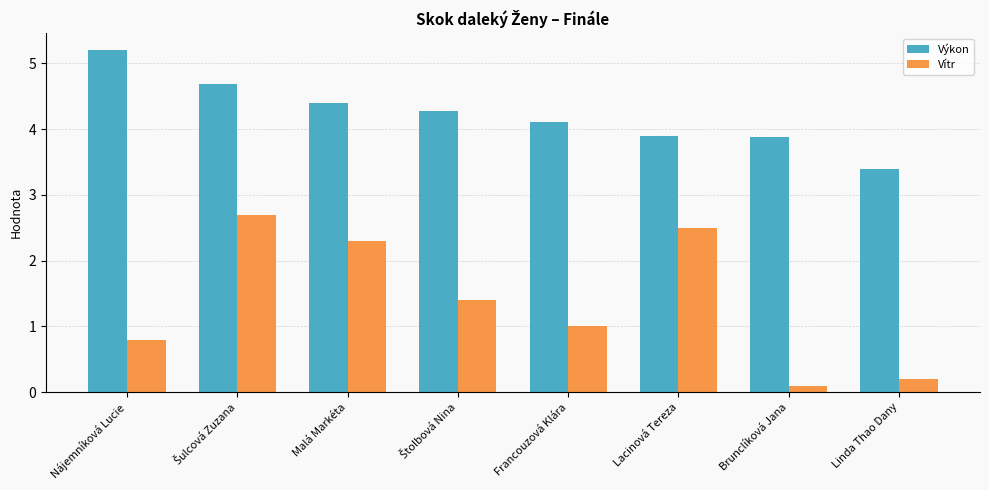

Rank the series at Nájemníková Lucie from highest to lowest value.

Výkon, Vítr